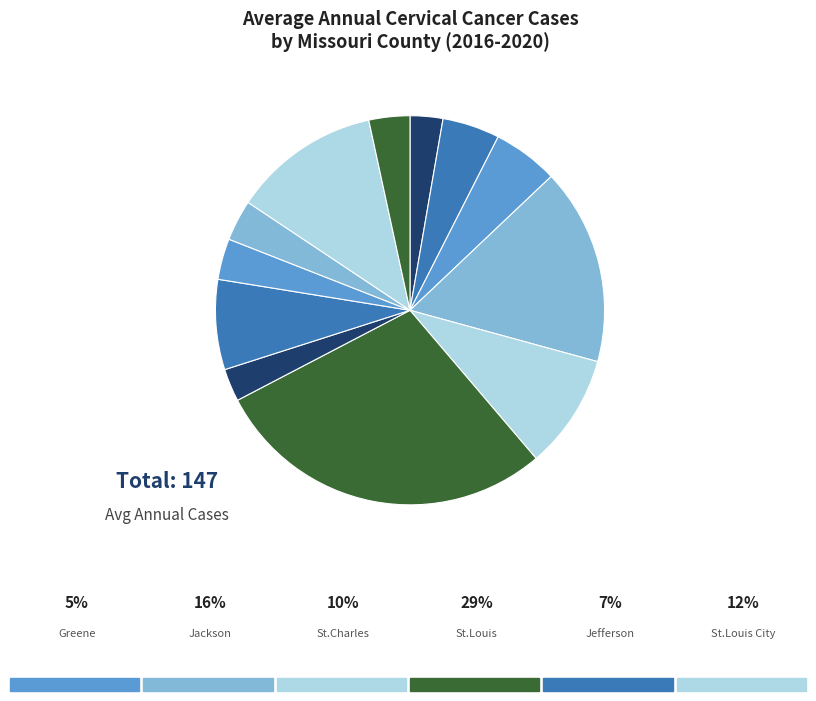

Rank the categories by value from lowest to highest.

Boone County, Platte County, Christian County, Franklin County, Cass County, Clay County, Greene County, Jefferson County, St. Charles County, St. Louis City, Jackson County, St. Louis County